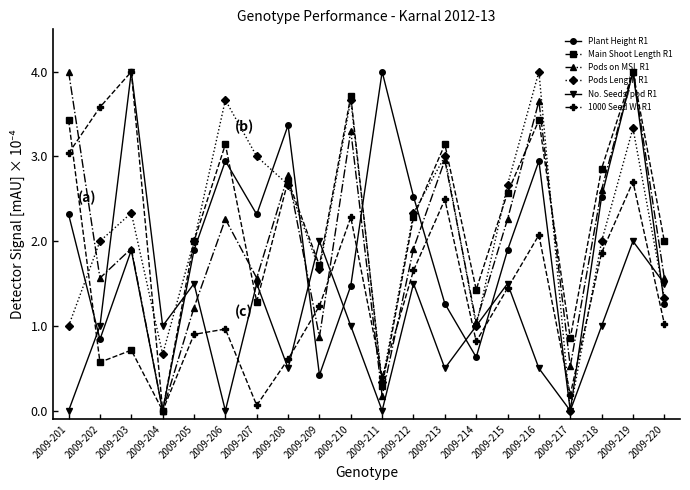

What is the average value of the Pods on MSL R1 series?

2.0